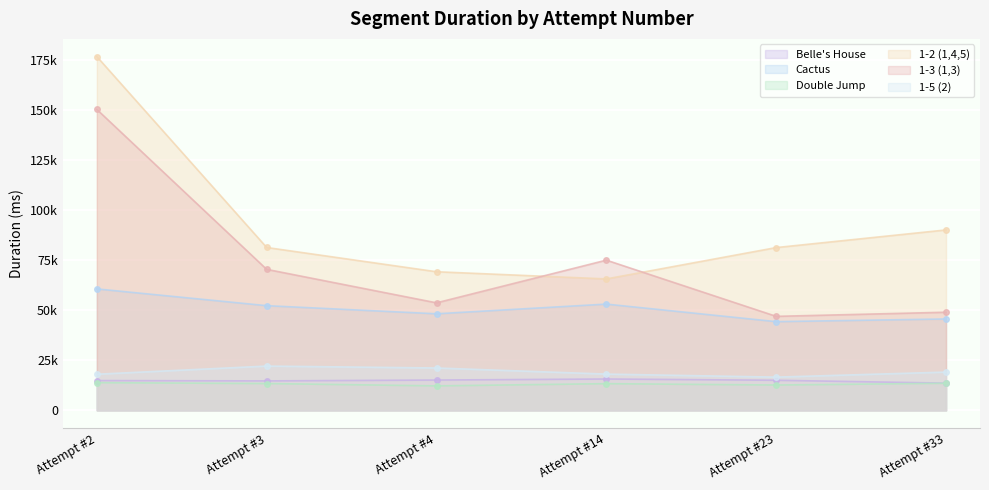

At which category does 1-3 (1,3) reach its first local peak?

Attempt #14